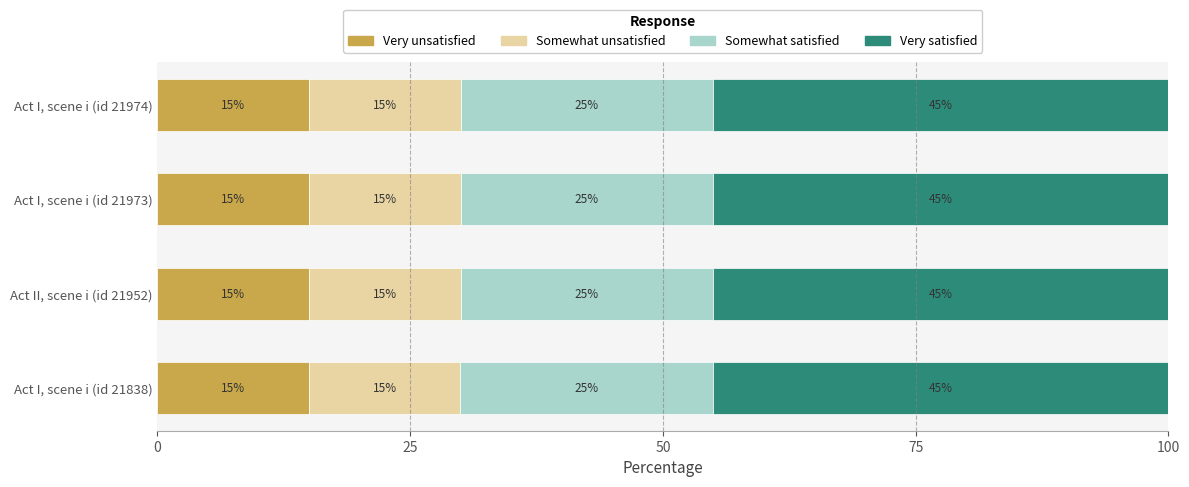

What is the sum of all Very unsatisfied values?

60.0